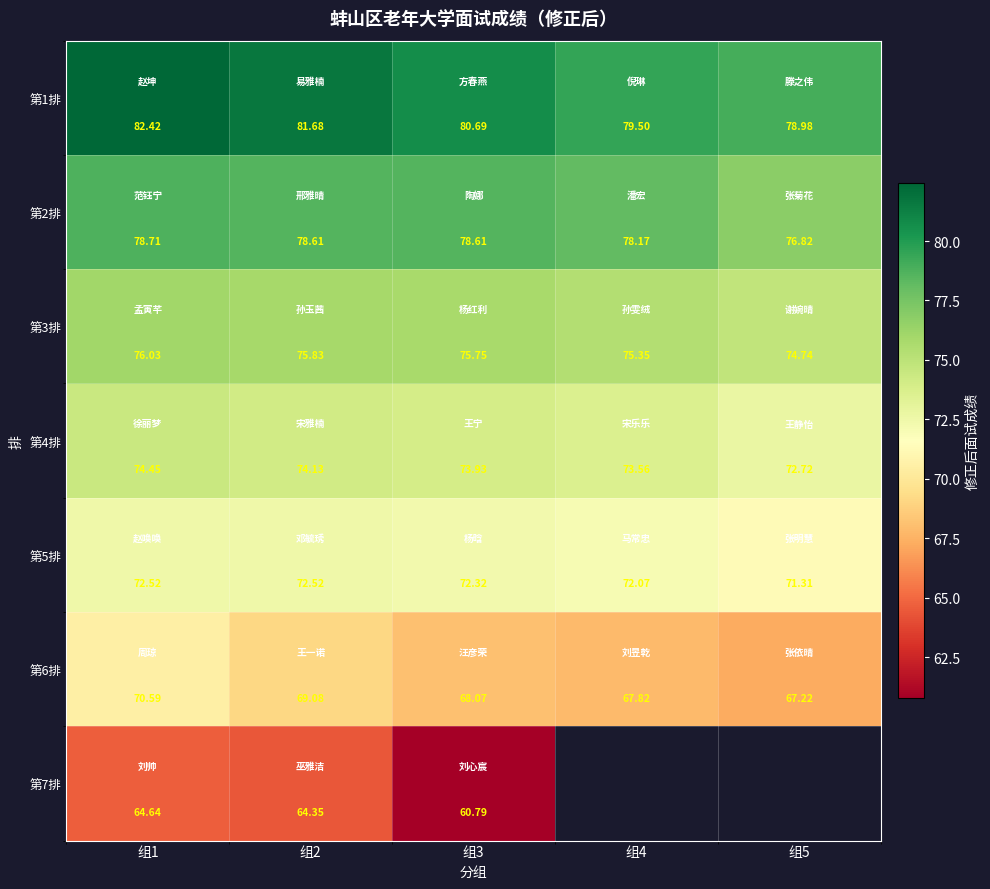

Count the number of categories in the chart.

5